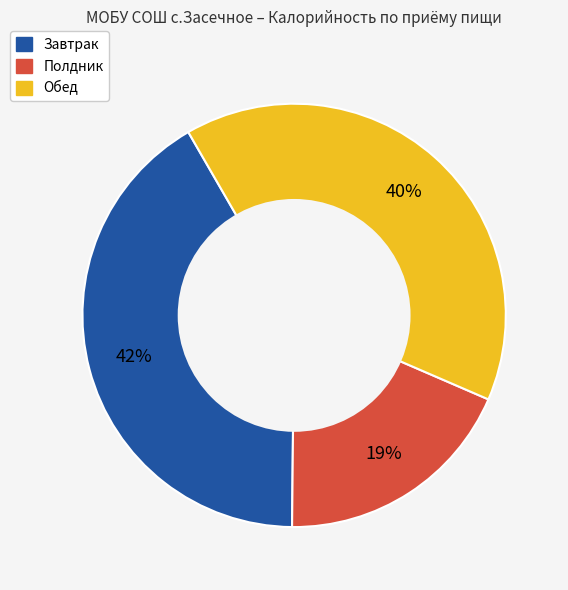

Does any single category account for the majority?

No